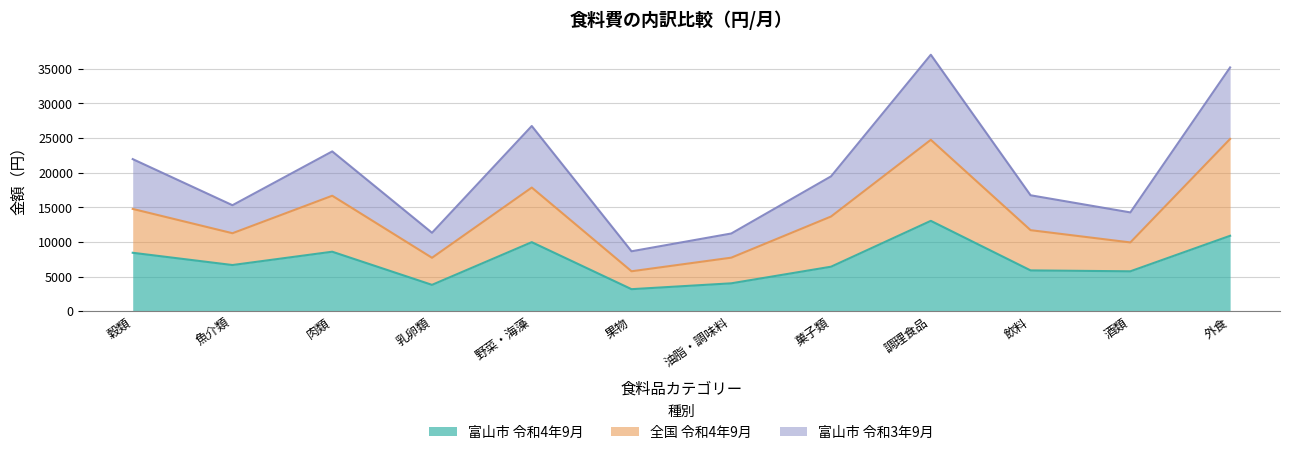

At which category does 富山市 令和4年9月 reach its first local valley?

魚介類